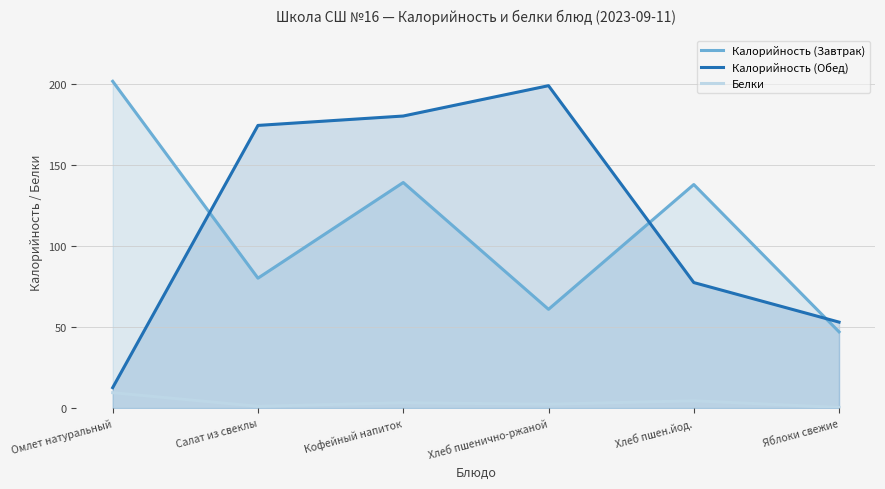

What is the difference between the Калорийность (Завтрак) values at Яблоки свежие and Салат из свеклы?

33.1